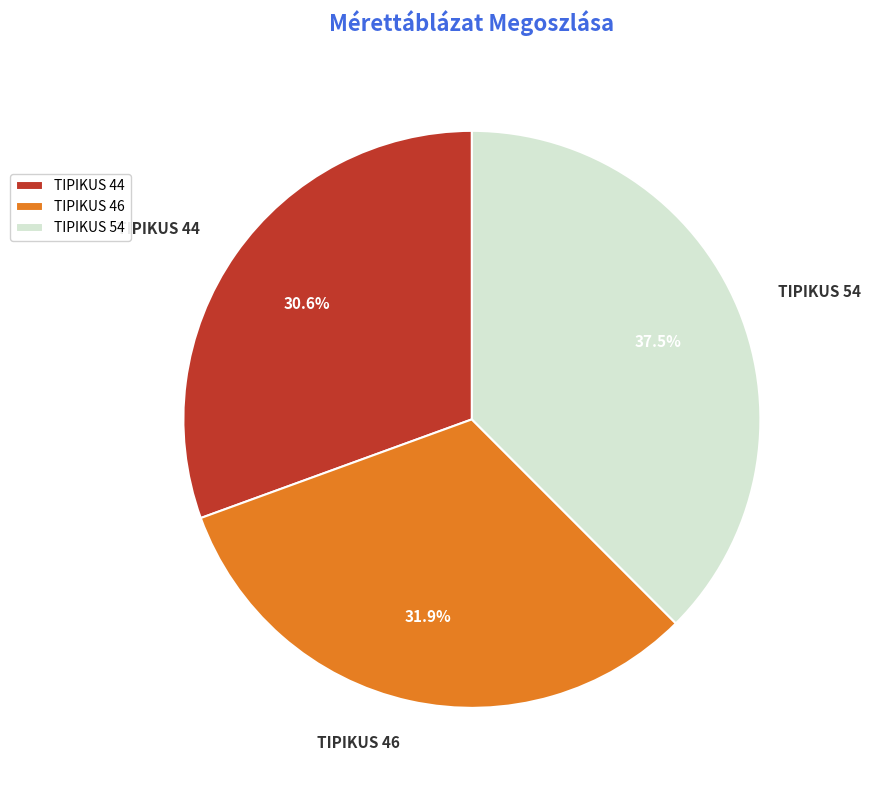

Is TIPIKUS 44 the majority of the pie?

No